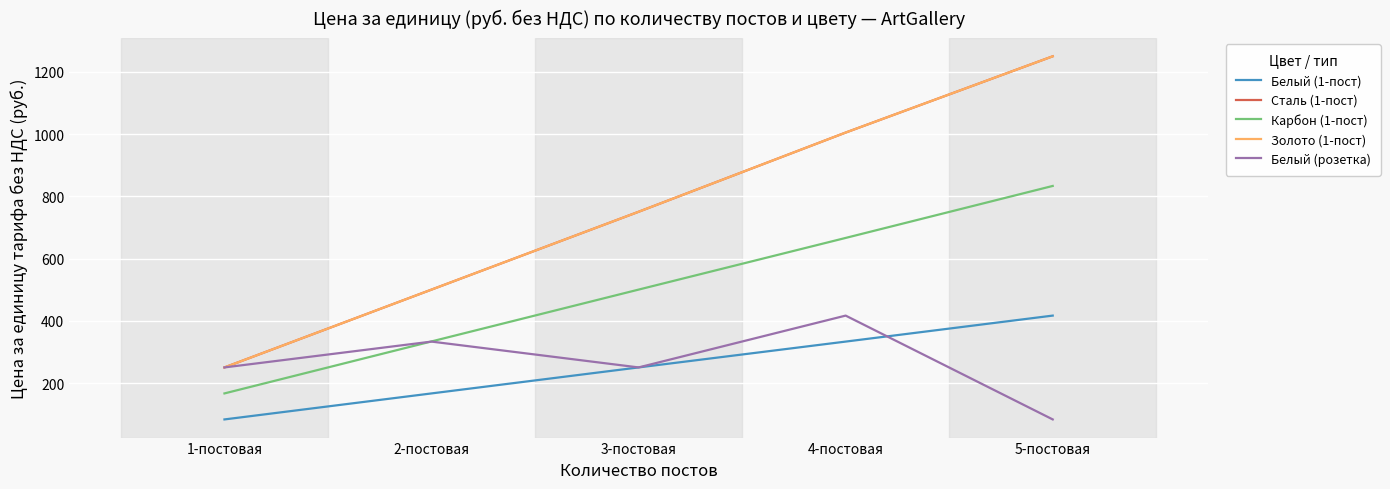

Where does the Золото (1-пост) series first go above 750?

3-постовая